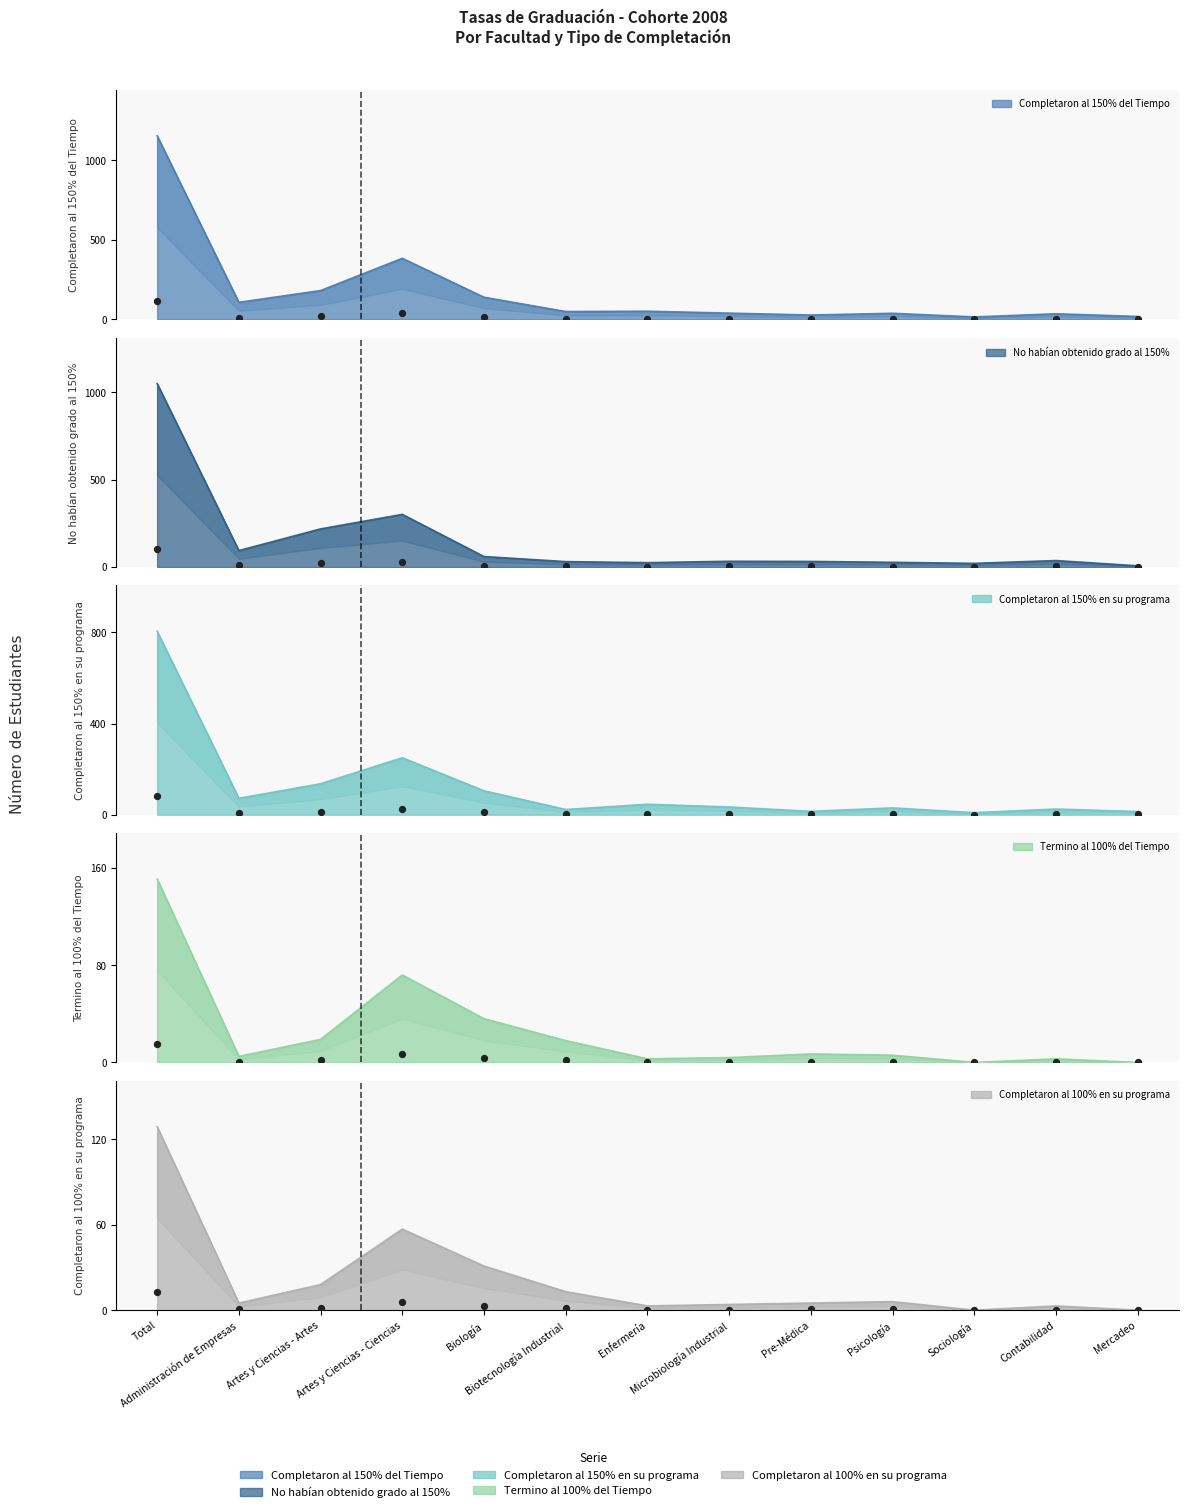

What are all the series names shown in the legend?

Completaron al 150% del Tiempo, No habían obtenido grado al 150%, Completaron al 150% en su programa, Termino al 100% del Tiempo, Completaron al 100% en su programa